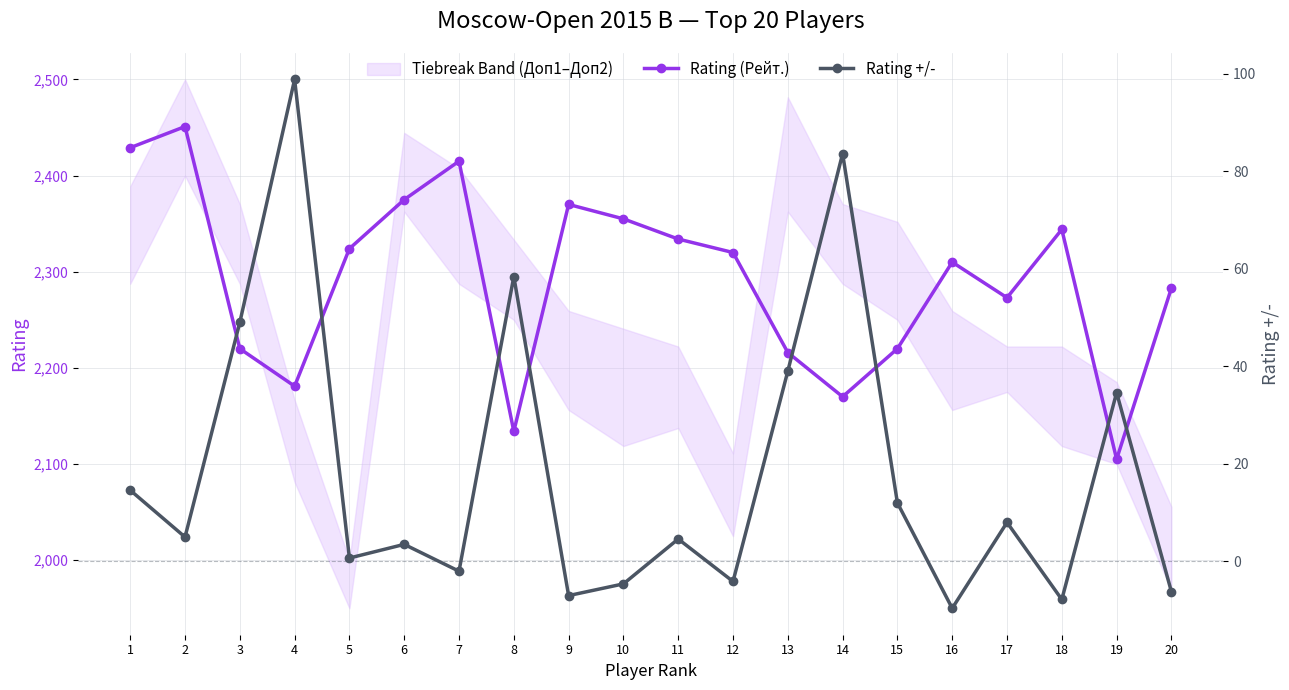

Rank the categories by Rating (Рейт.) value from highest to lowest.

2, 1, 7, 6, 9, 10, 18, 11, 5, 12, 16, 20, 17, 3, 15, 13, 4, 14, 8, 19